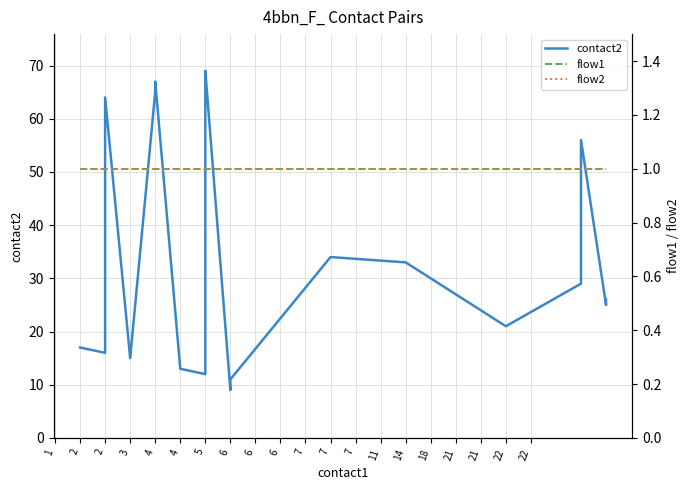

True or false: flow1 has more than 1 points higher than both neighbors.

False